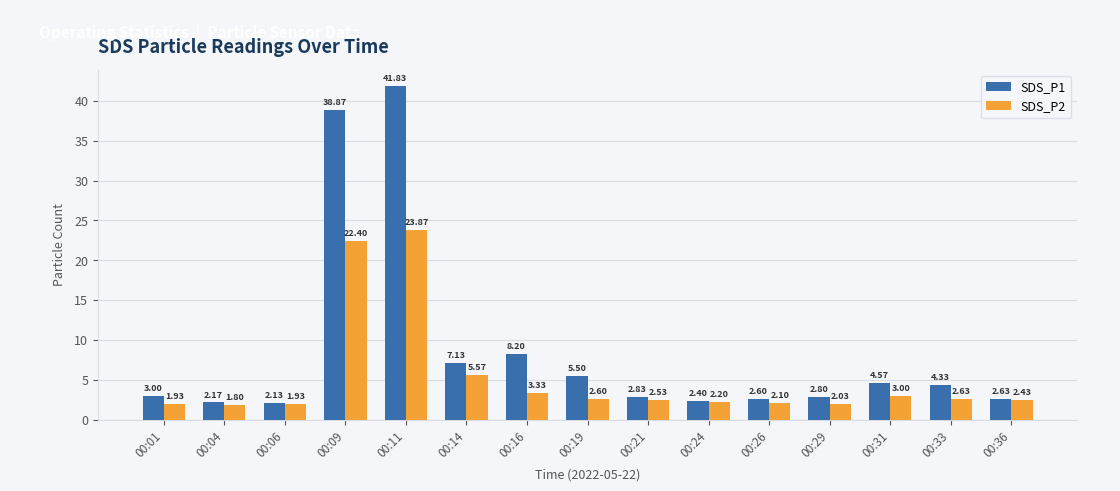

The SDS_P1 series shows 14.5 at 00:16. True or false?

False